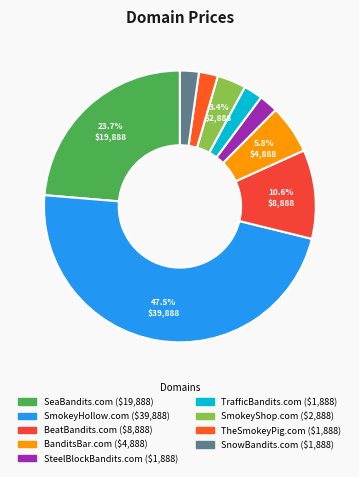

What percentage do SteelBlockBandits.com and SeaBandits.com together represent?

25.9%